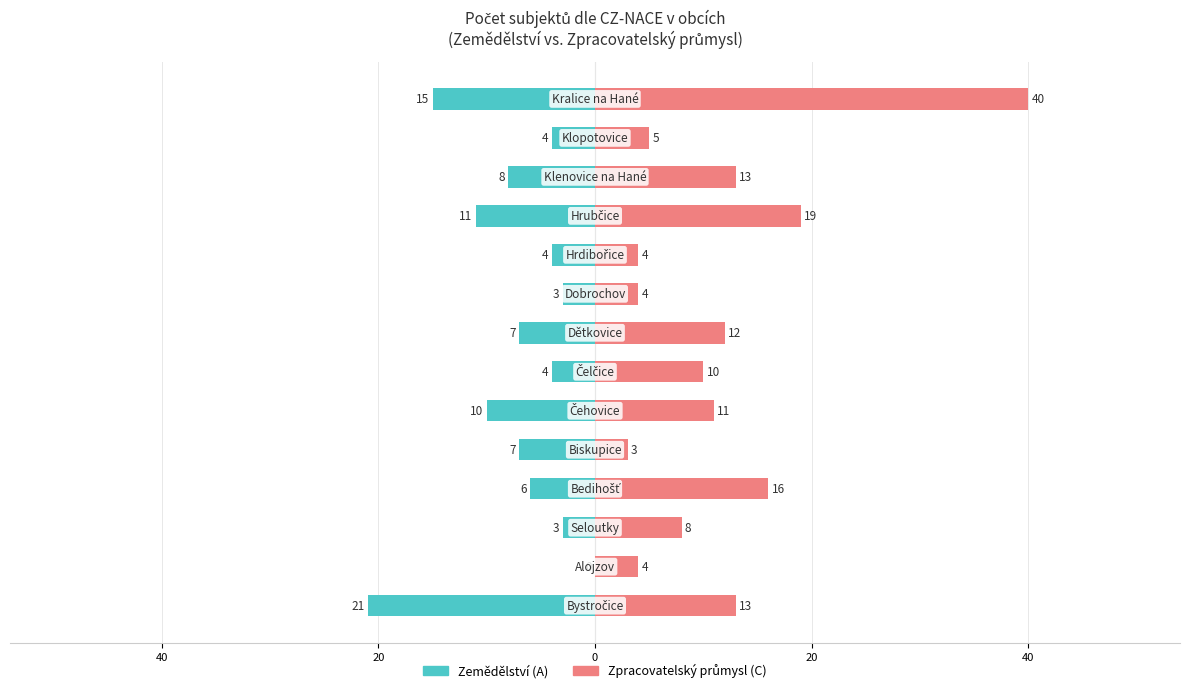

Rank the series by their average value, from highest to lowest.

Zpracovatelský průmysl (C), Zemědělství (A)